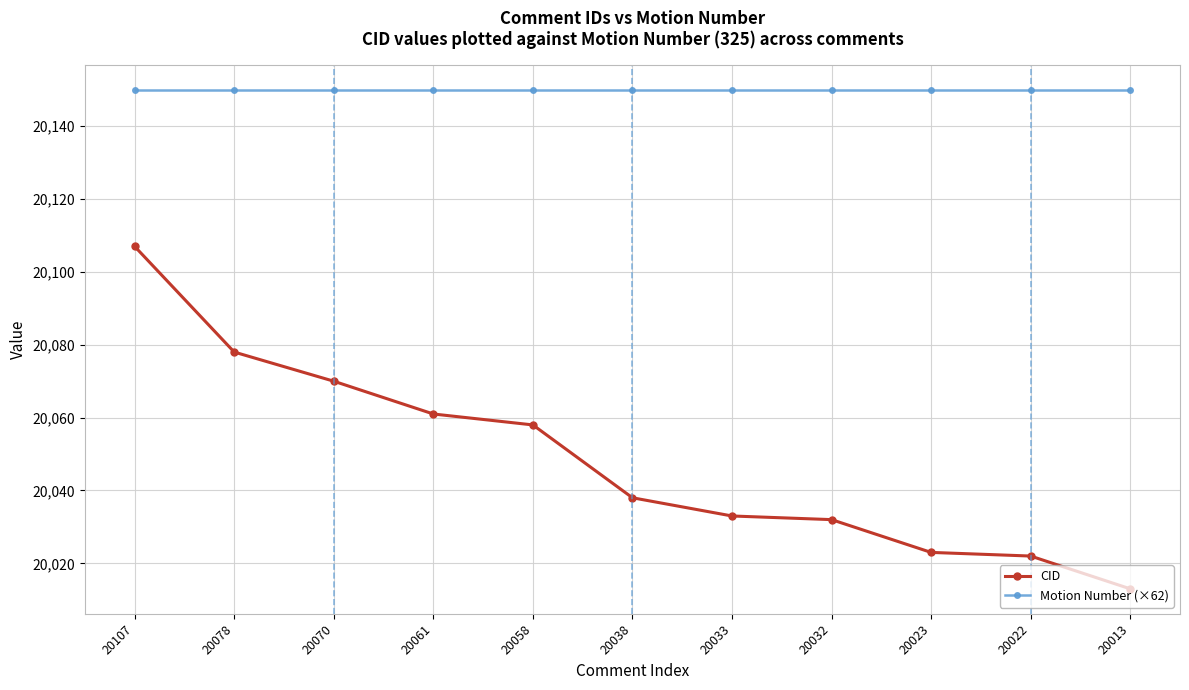

At how many categories does at least one series exceed 20111?

11